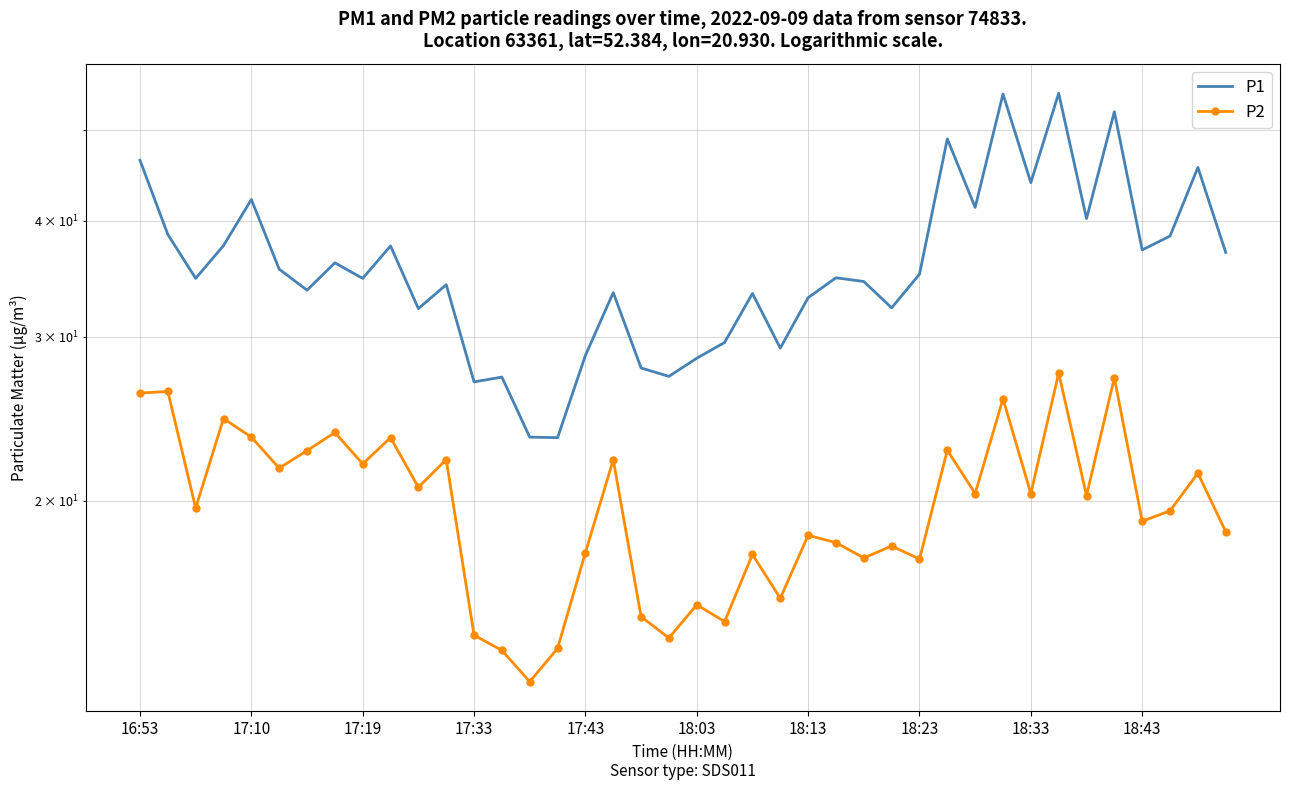

What is the total value across all series at 18:03?

43.9